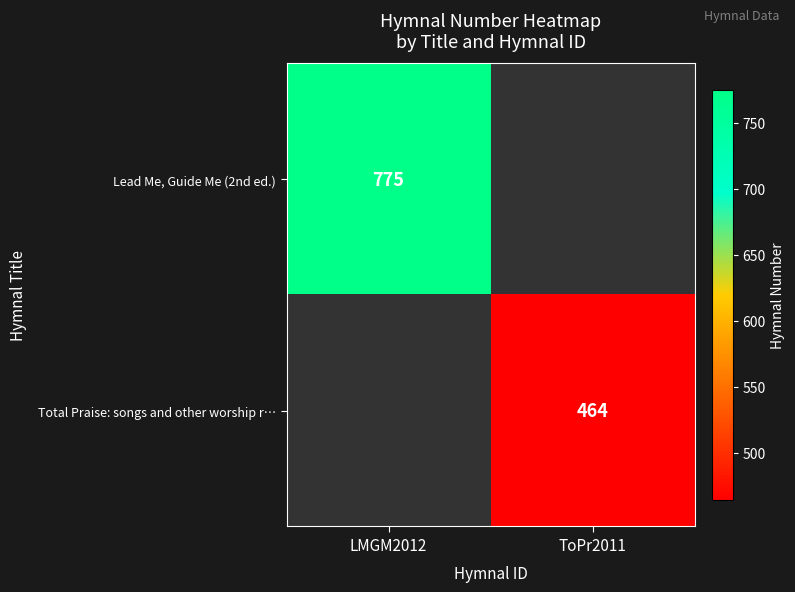

The value of Total Praise: songs and other worship r… at ToPr2011 is 464. True or false?

True